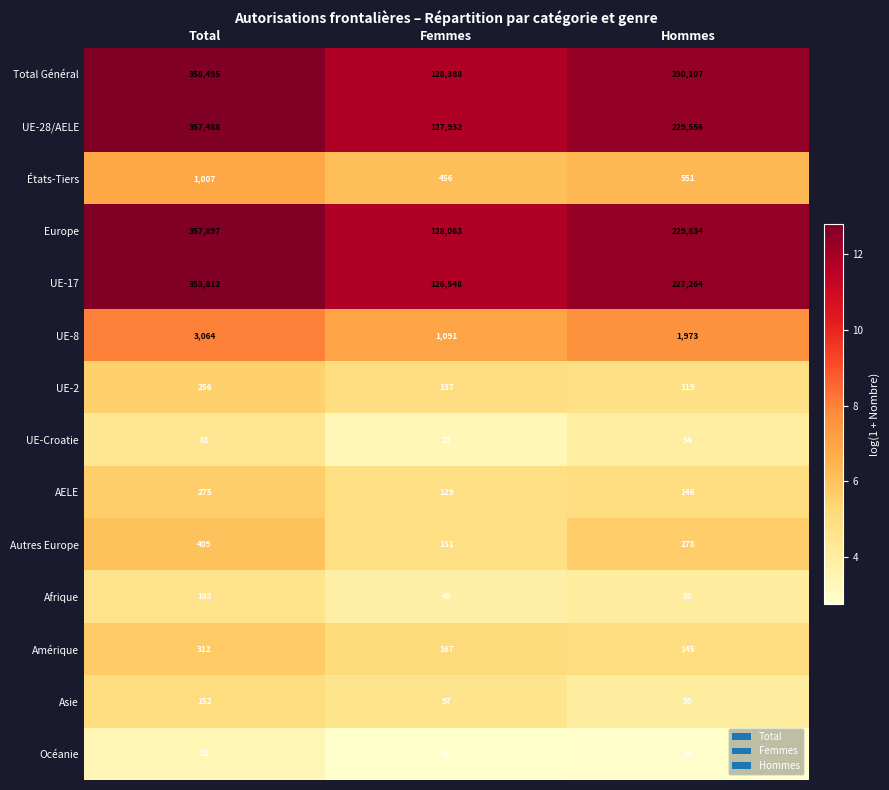

What is the total value across all series at Total?

1433381